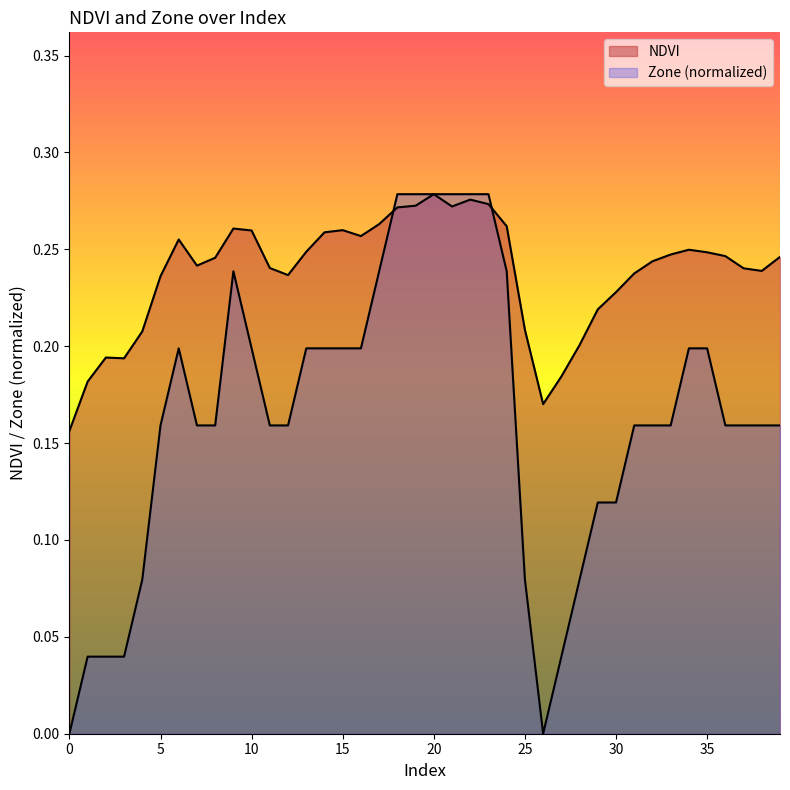

Count the NDVI values in the range 0 to 1.

40